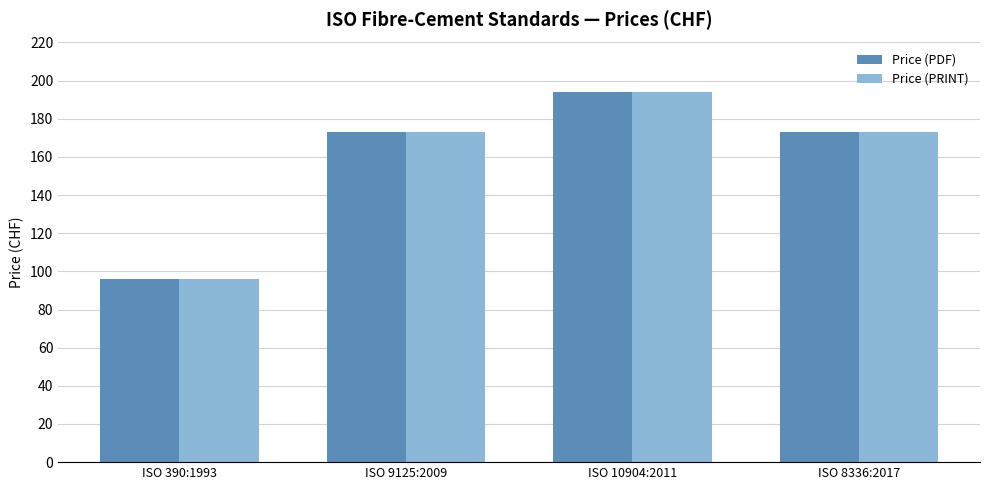

What is the sum of the Price (PRINT) values at ISO 9125:2009 and ISO 8336:2017?

346